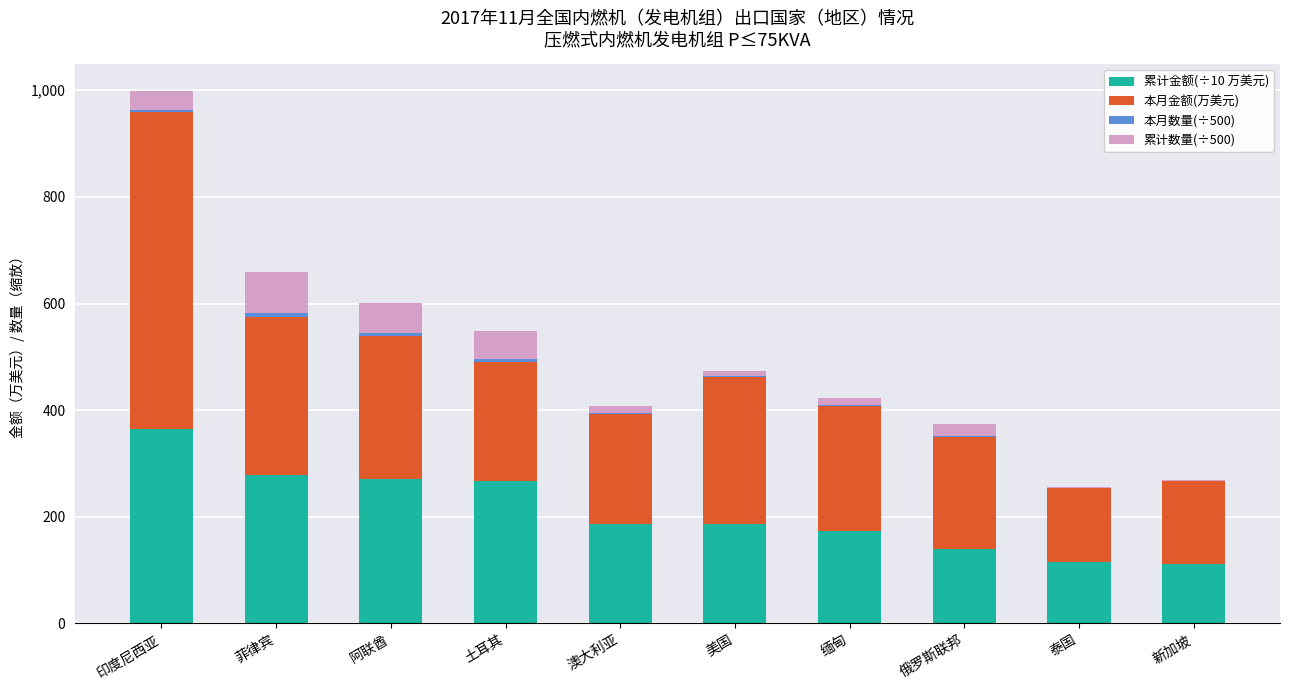

How many categories are shown in the chart?

10